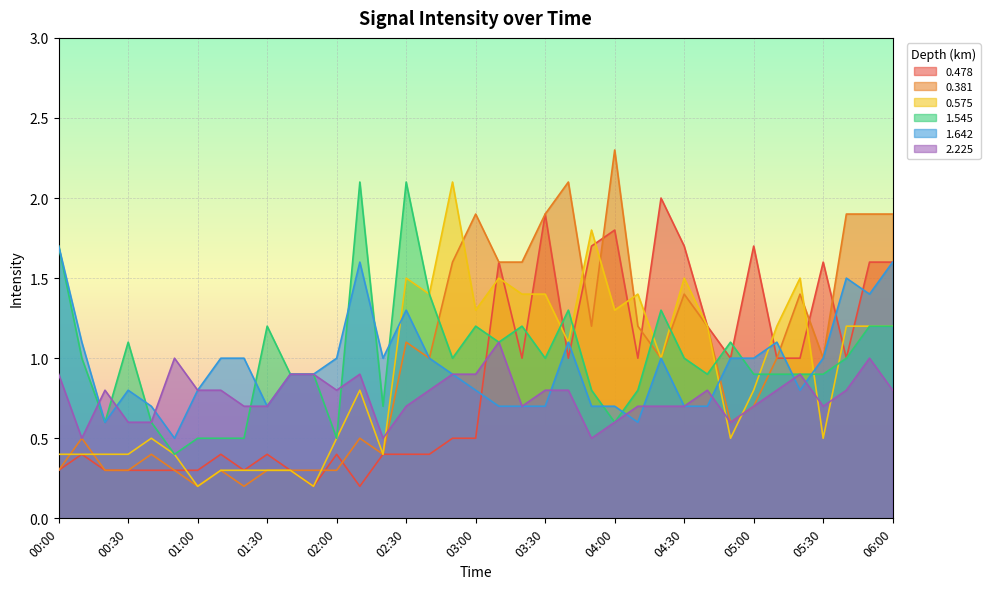

What is the spread (max minus min) of values at 03:30?

1.2